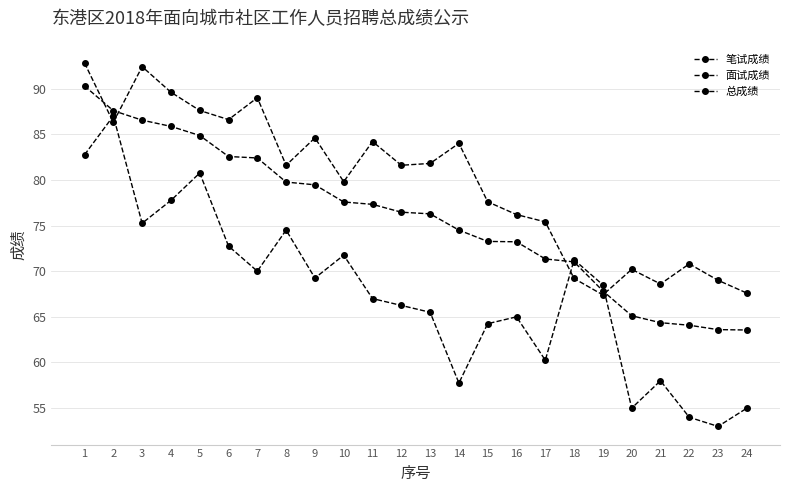

Does the chart have visible grid lines?

Yes